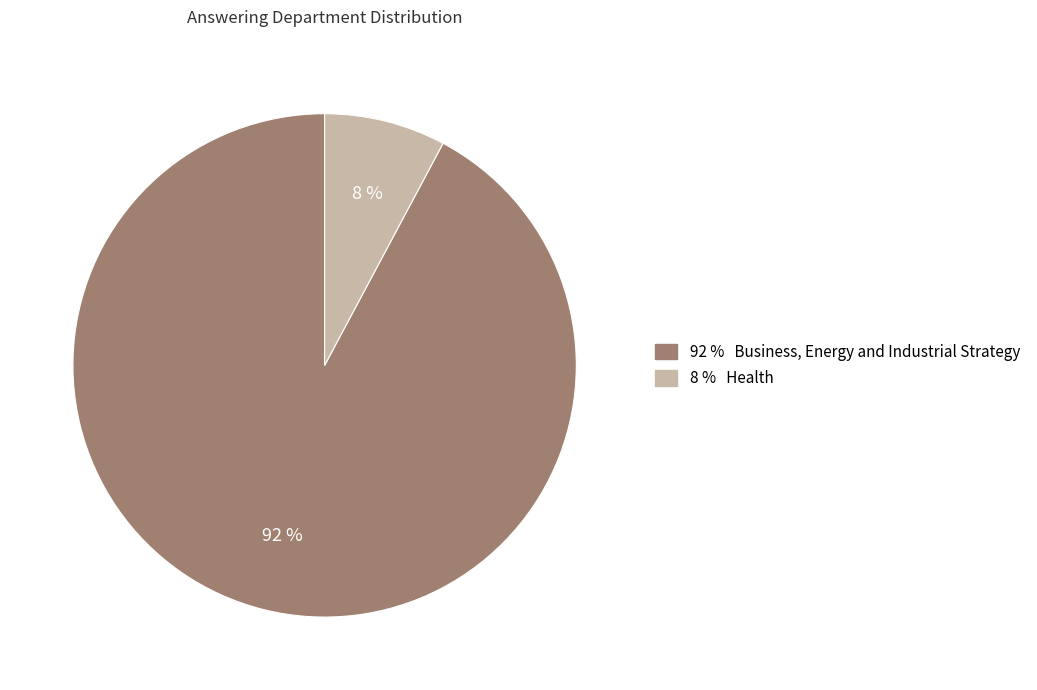

To the nearest percent, what is the average slice percentage?

50%